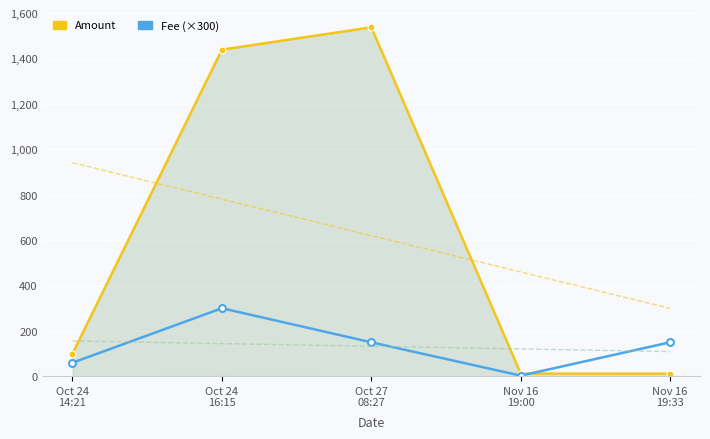

Where is Amount nearest to the value 774?

Oct 24
16:15